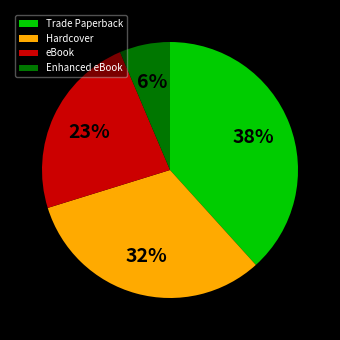

How many segments does this pie chart have?

4